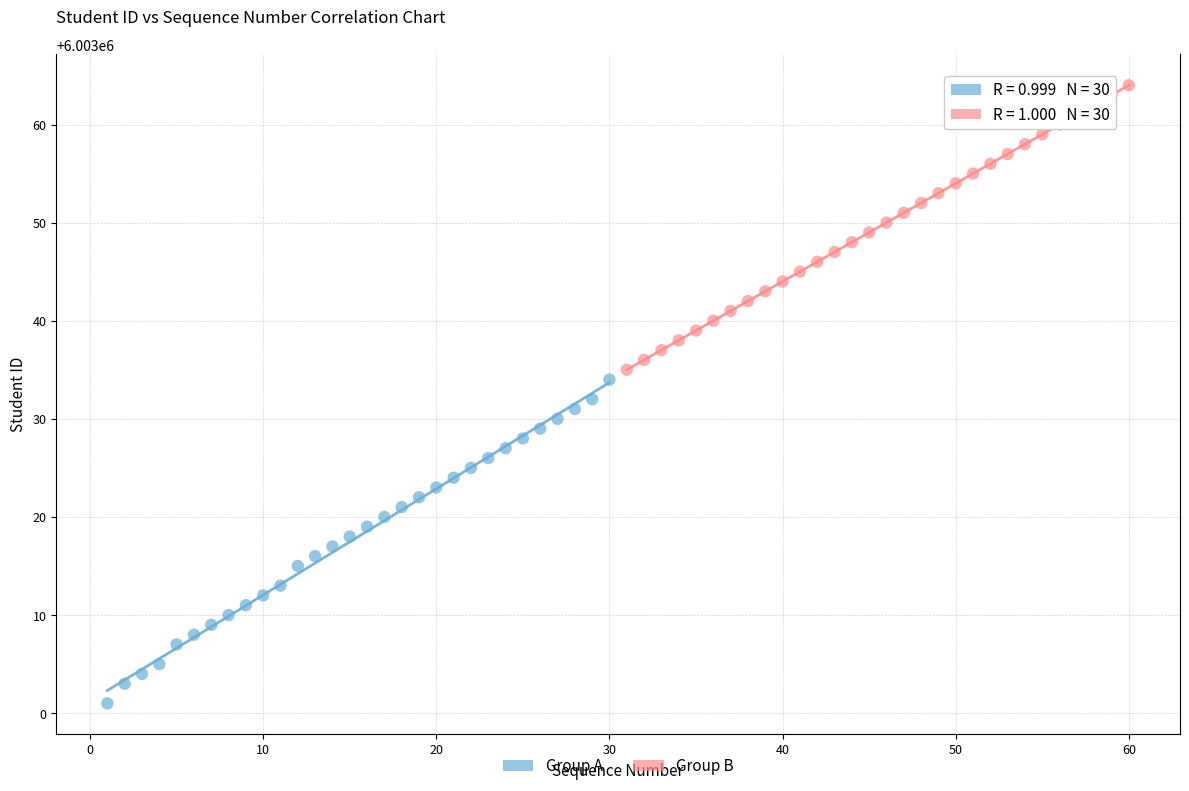

Which series contains the lowest Y value?

Group A